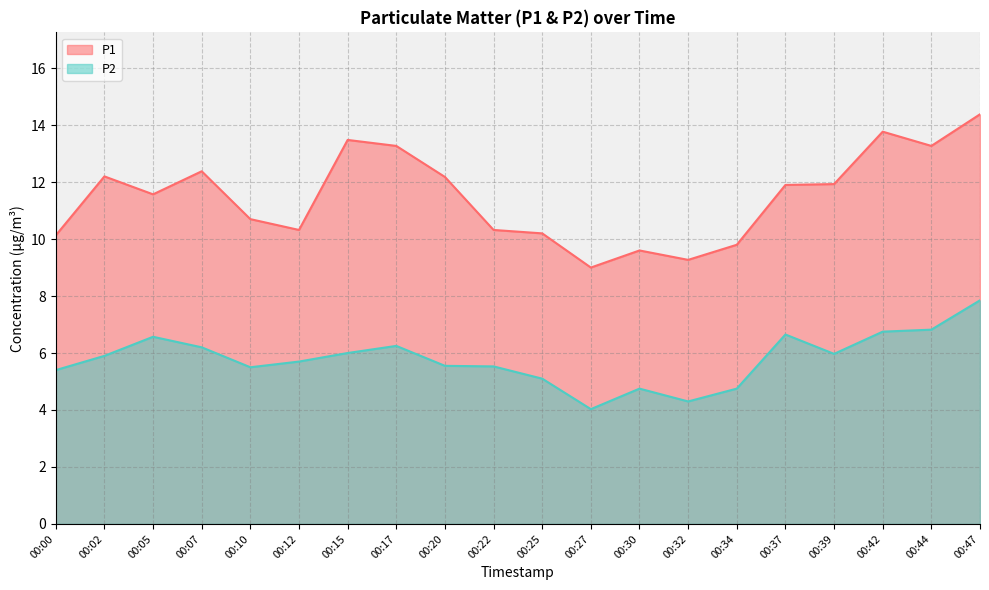

Which series has the largest total across all categories?

P1